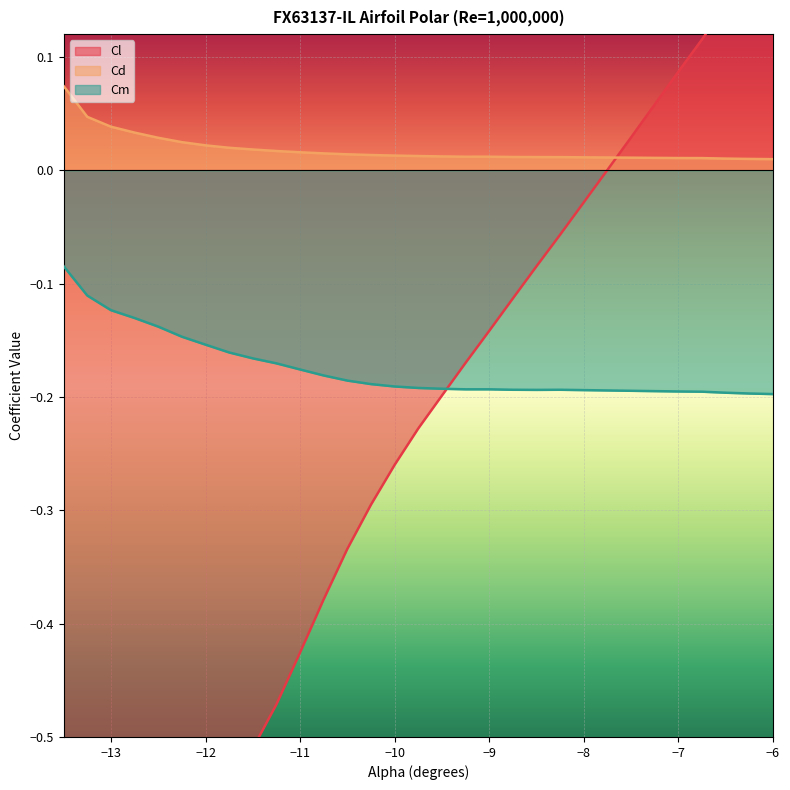

The Cm series shows -0.3 at −9. True or false?

False